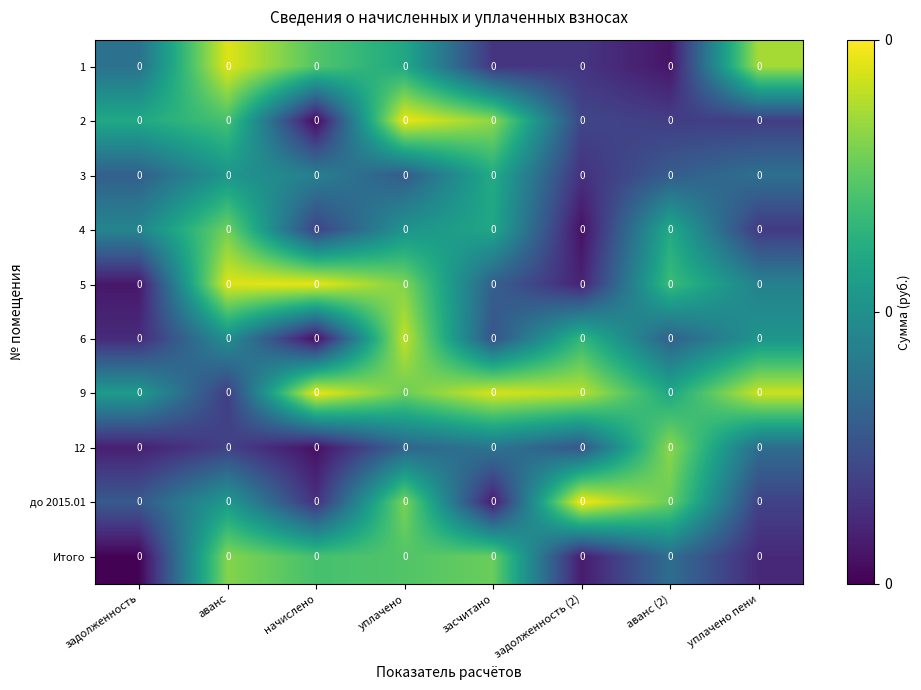

Reading left to right, list all the values displayed in this chart.

1: задолженность=0.0	аванс=0.0	начислено=0.0	уплачено=0.0	засчитано=0.0	задолженность (2)=0.0	аванс (2)=0.0	уплачено пени=0.0
2: задолженность=0.0	аванс=0.0	начислено=0.0	уплачено=0.0	засчитано=0.0	задолженность (2)=0.0	аванс (2)=0.0	уплачено пени=0.0
3: задолженность=0.0	аванс=0.0	начислено=0.0	уплачено=0.0	засчитано=0.0	задолженность (2)=0.0	аванс (2)=0.0	уплачено пени=0.0
4: задолженность=0.0	аванс=0.0	начислено=0.0	уплачено=0.0	засчитано=0.0	задолженность (2)=0.0	аванс (2)=0.0	уплачено пени=0.0
5: задолженность=0.0	аванс=0.0	начислено=0.0	уплачено=0.0	засчитано=0.0	задолженность (2)=0.0	аванс (2)=0.0	уплачено пени=0.0
6: задолженность=0.0	аванс=0.0	начислено=0.0	уплачено=0.0	засчитано=0.0	задолженность (2)=0.0	аванс (2)=0.0	уплачено пени=0.0
9: задолженность=0.0	аванс=0.0	начислено=0.0	уплачено=0.0	засчитано=0.0	задолженность (2)=0.0	аванс (2)=0.0	уплачено пени=0.0
12: задолженность=0.0	аванс=0.0	начислено=0.0	уплачено=0.0	засчитано=0.0	задолженность (2)=0.0	аванс (2)=0.0	уплачено пени=0.0
до 2015.01: задолженность=0.0	аванс=0.0	начислено=0.0	уплачено=0.0	засчитано=0.0	задолженность (2)=0.0	аванс (2)=0.0	уплачено пени=0.0
Итого: задолженность=0.0	аванс=0.0	начислено=0.0	уплачено=0.0	засчитано=0.0	задолженность (2)=0.0	аванс (2)=0.0	уплачено пени=0.0